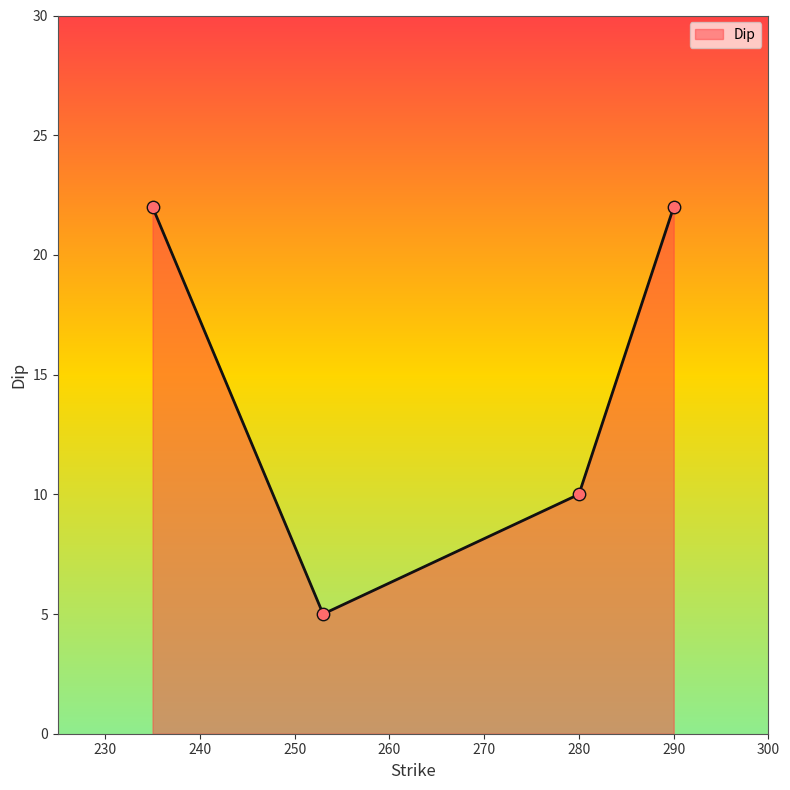

What is the smallest value displayed?

5